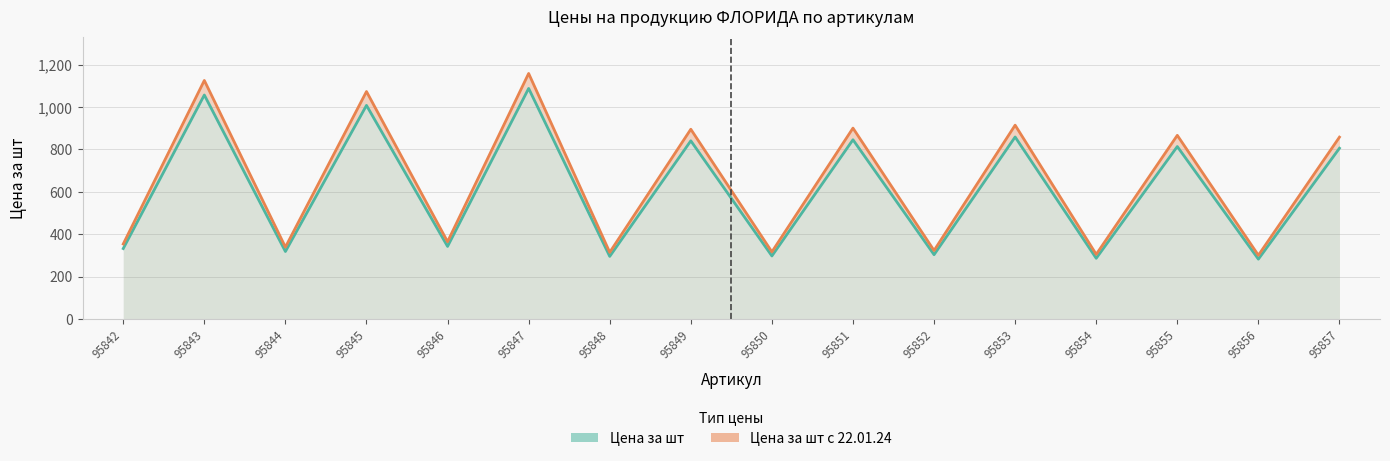

At which category does Цена за шт с 22.01.24 reach its first local valley?

95844